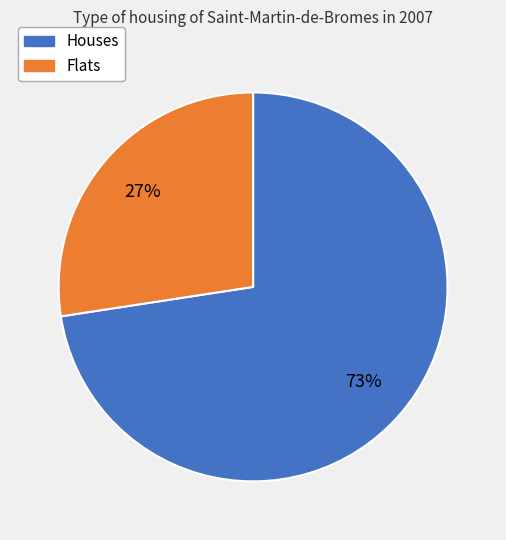

To the nearest percent, what is the average slice percentage?

50%